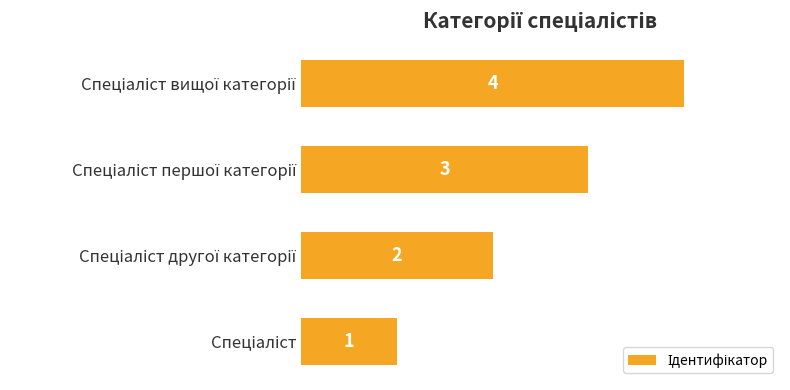

What is the maximum value shown in the chart?

4